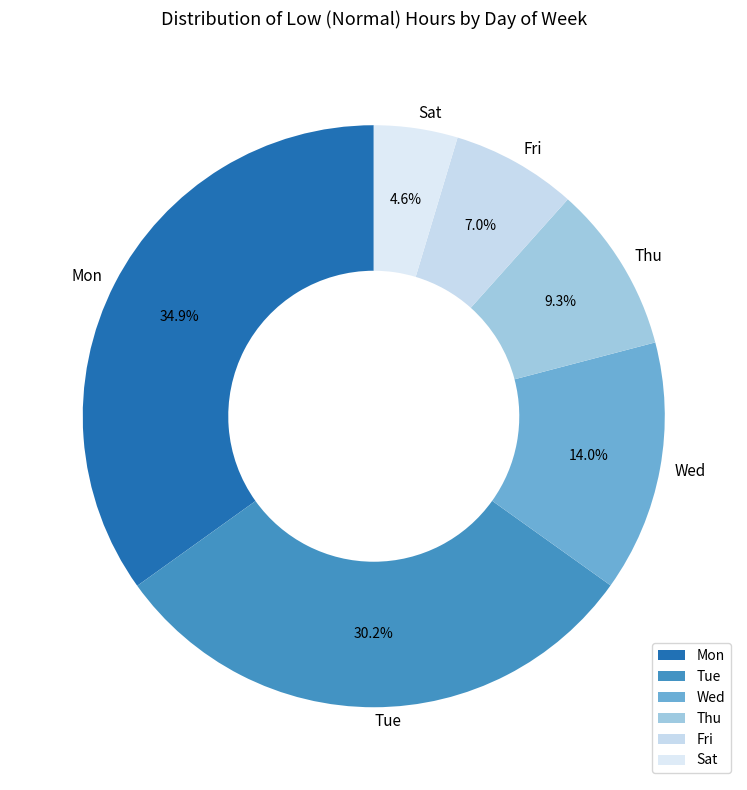

Which category has the biggest portion of the pie?

Mon